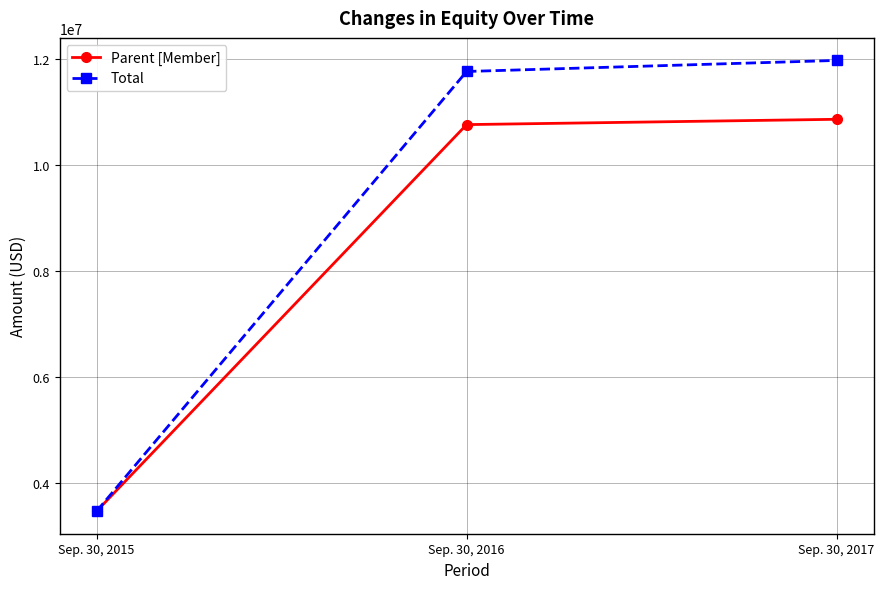

What is the greatest value displayed?

11968641